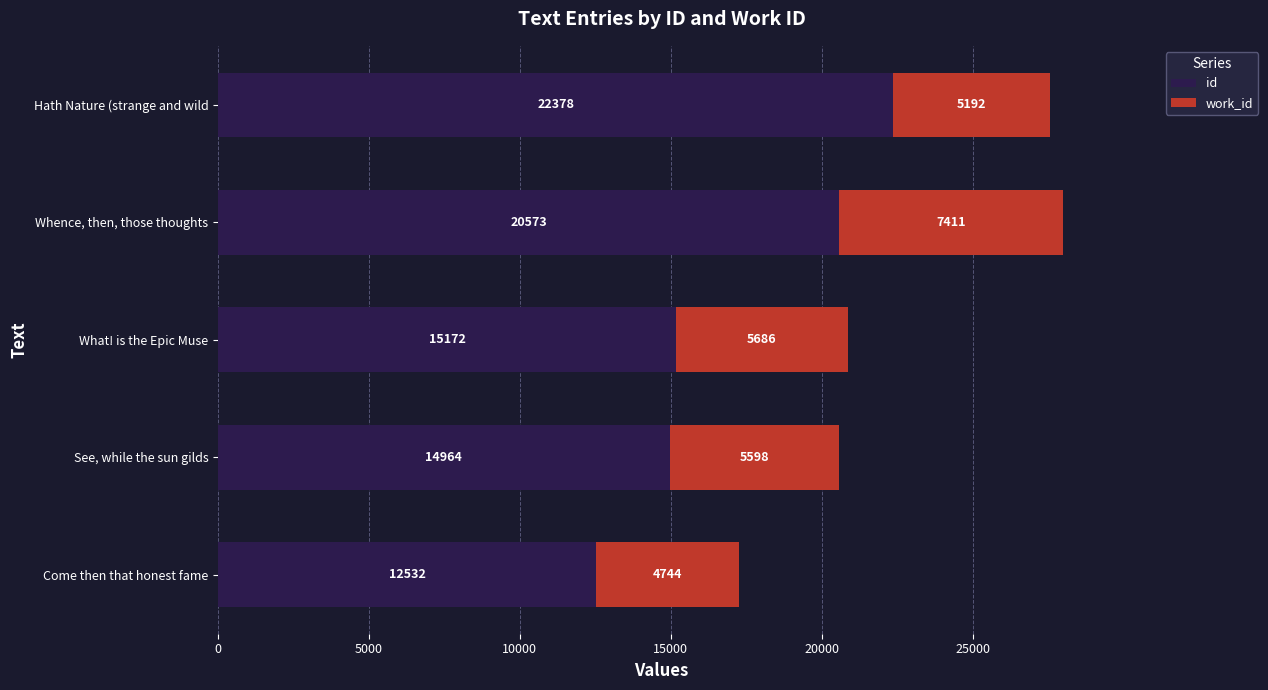

At which label does id reach its peak?

Hath Nature (strange and wild